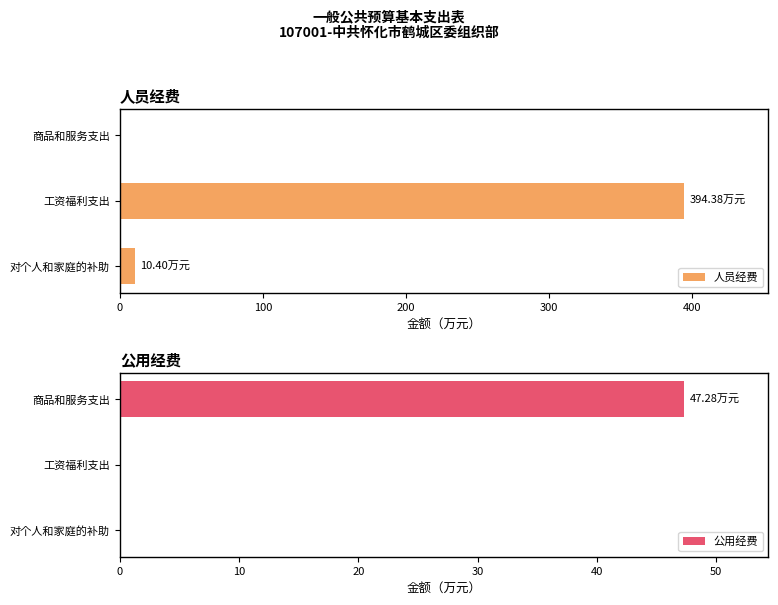

List the series in order of their peak value, lowest first.

公用经费, 人员经费